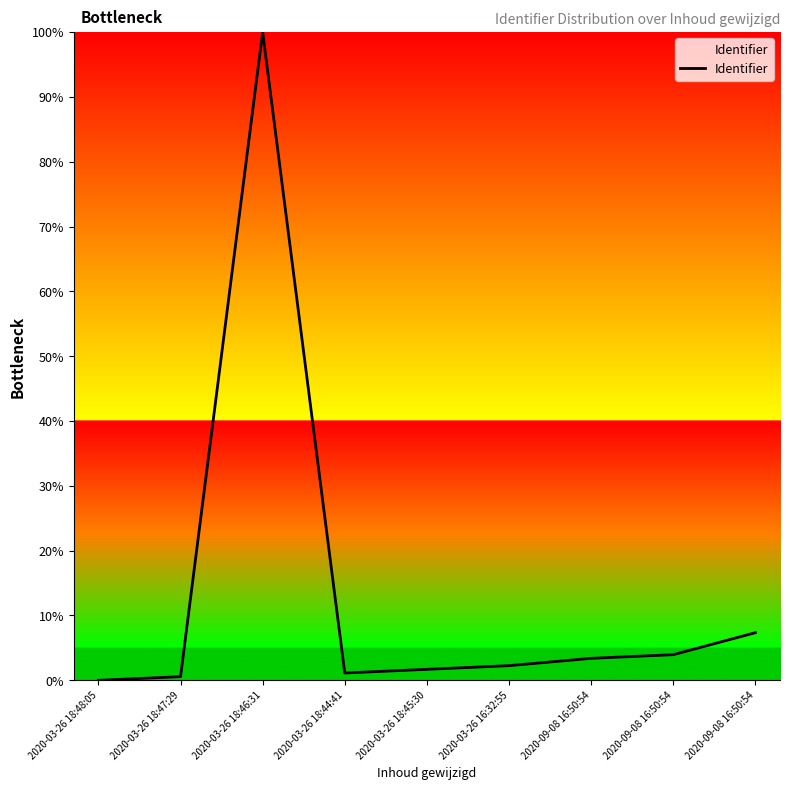

Does the chart display data point markers on the line(s)?

No